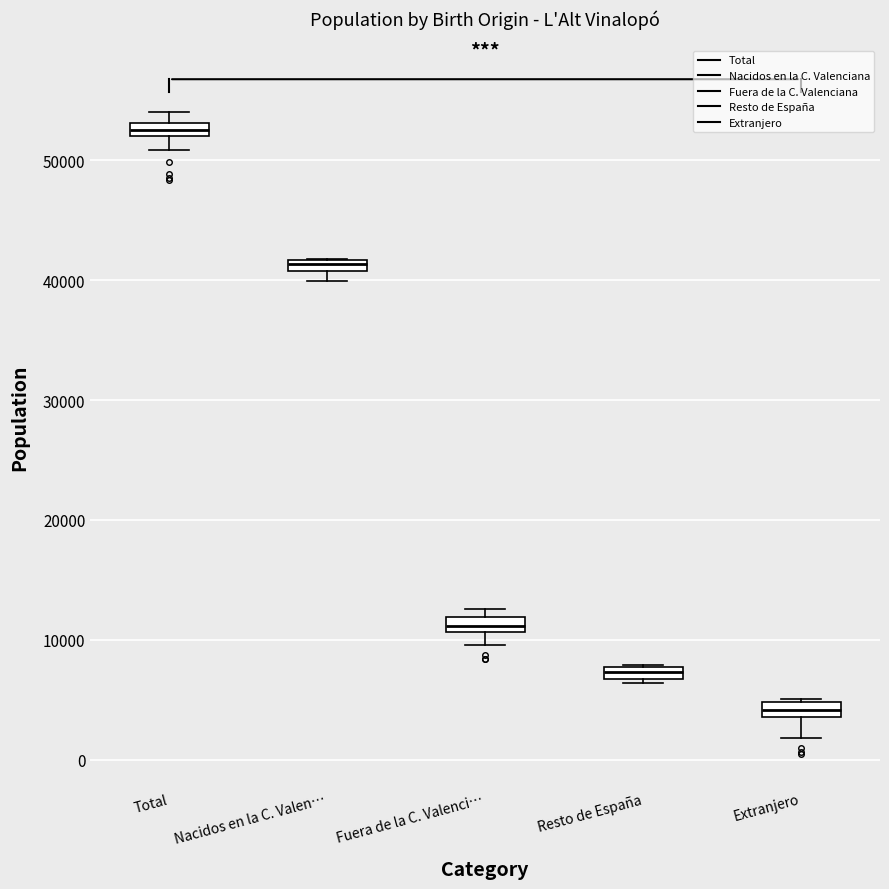

Which box has the lowest median line?

Extranjero